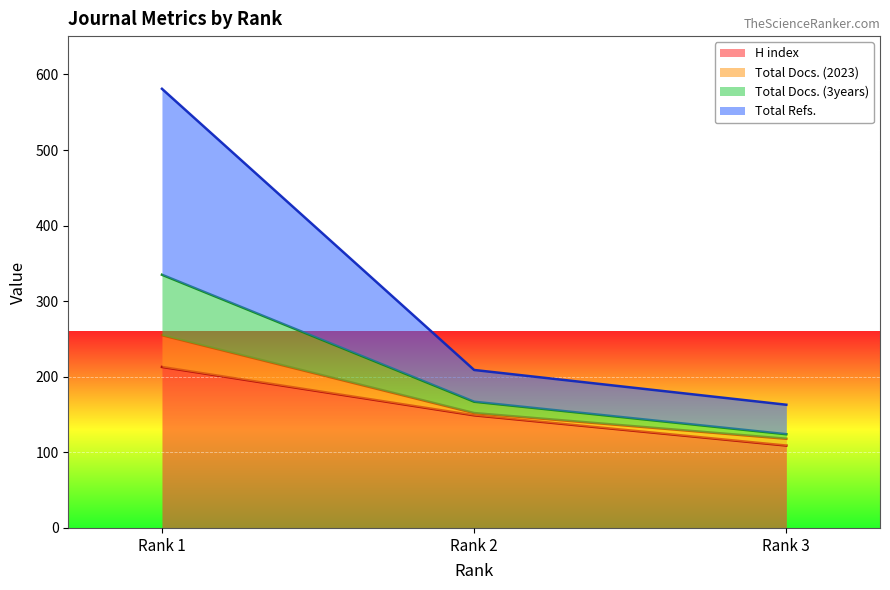

At how many categories does at least one series exceed 264?

1